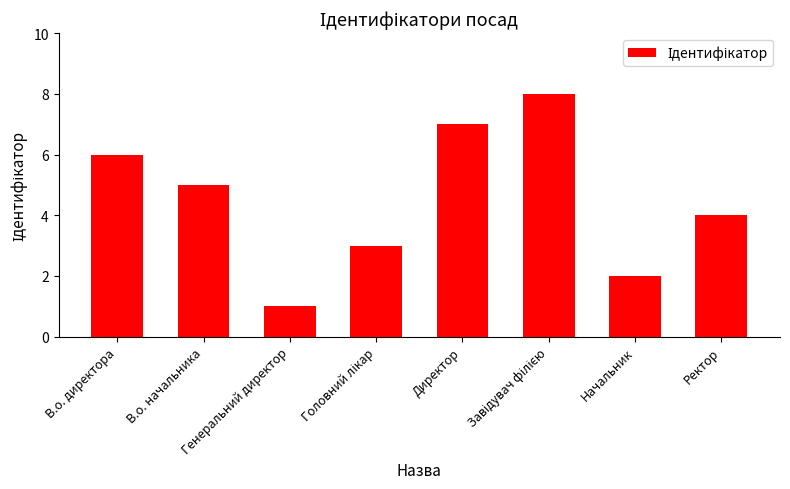

At which label is the value closest to 4?

Ректор